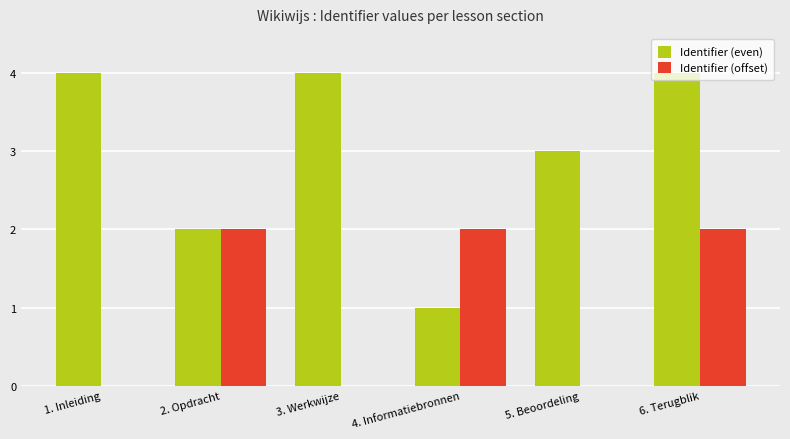

What is the total value across all series at 4. Informatiebronnen?

3